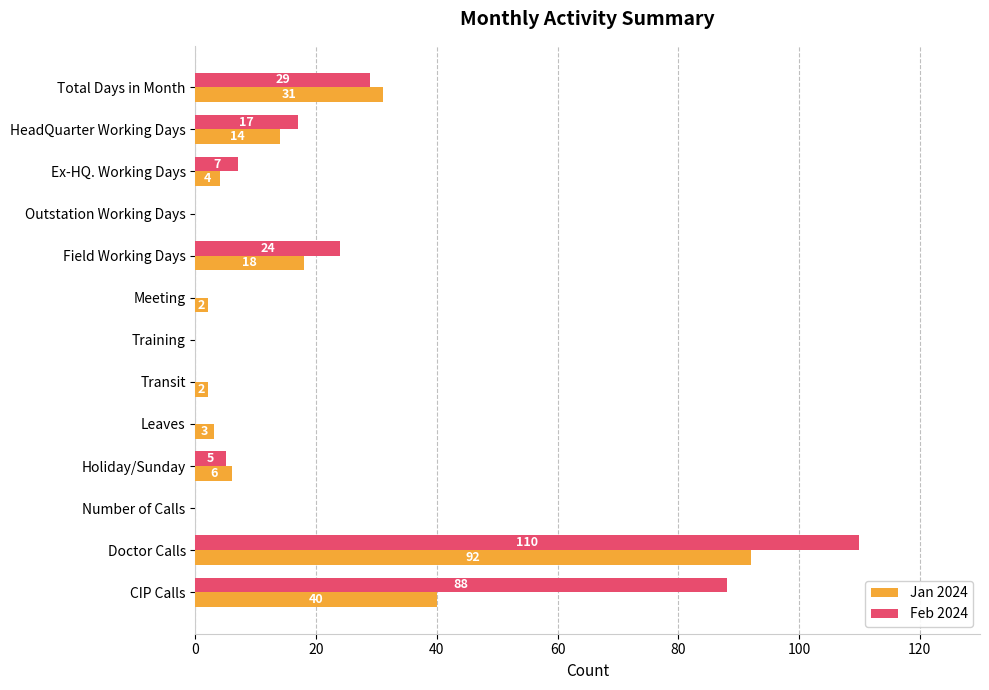

At which label does Jan 2024 reach its peak?

Doctor Calls